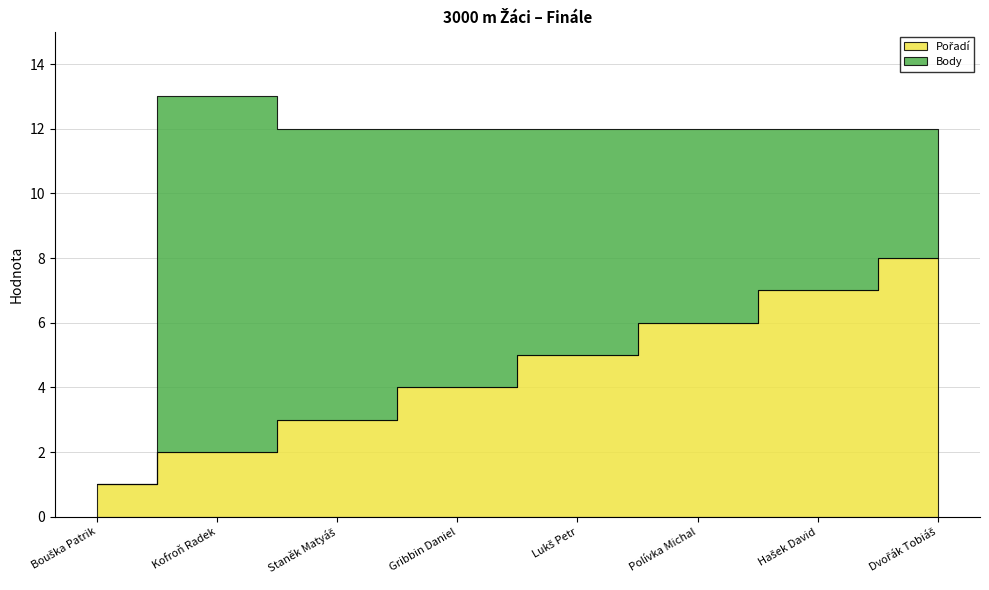

True or false: Body has more than 1 interior local peaks.

False